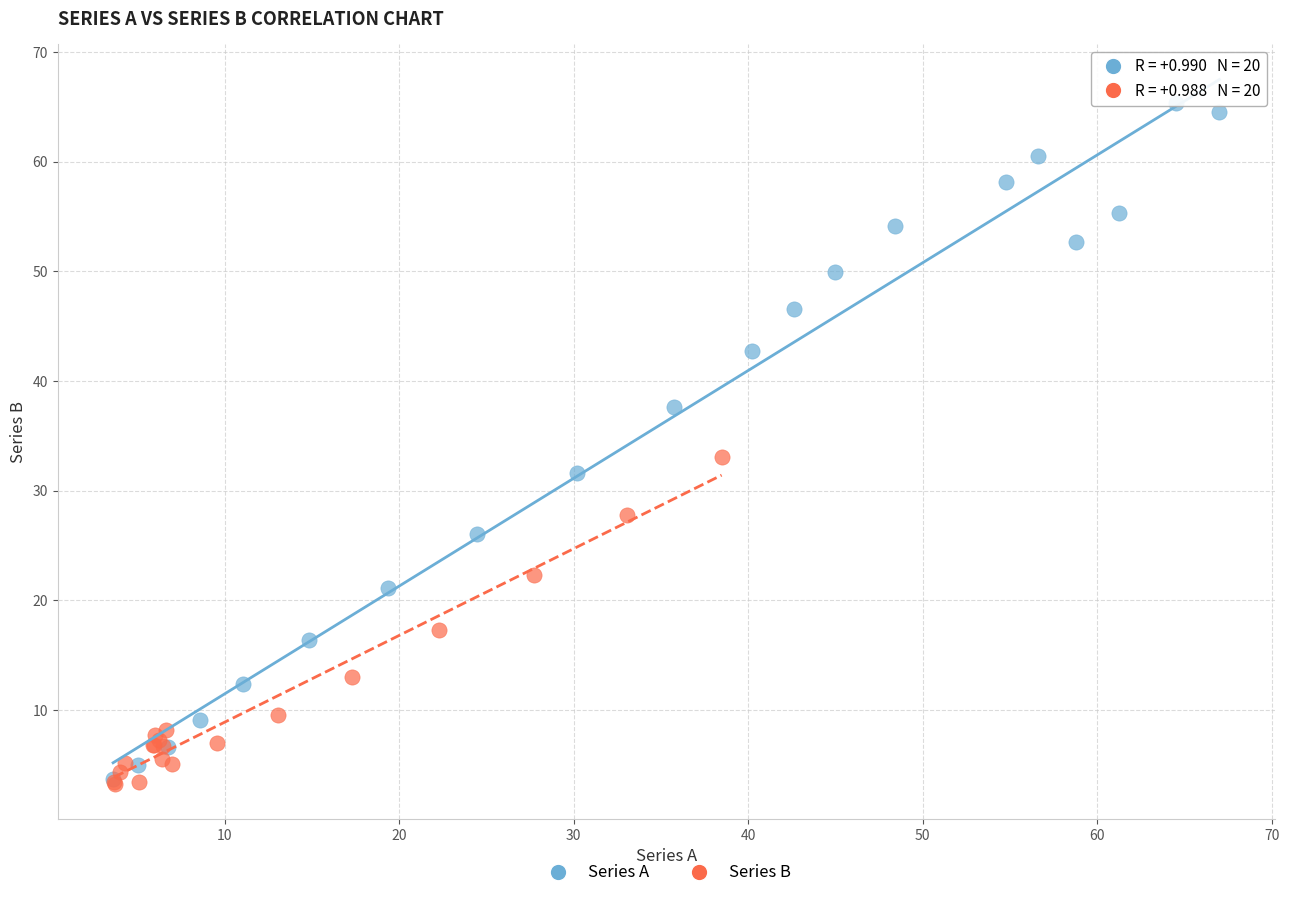

Which series has the largest Y range (max minus min)?

Series A